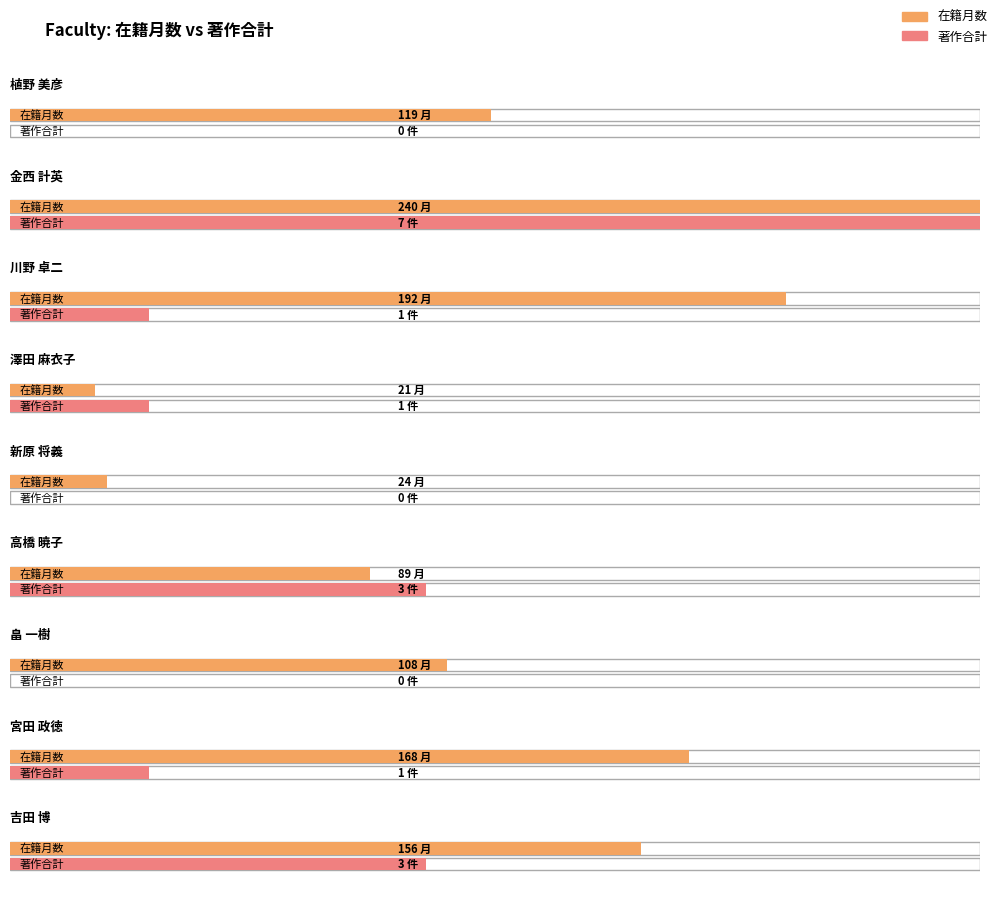

Which label corresponds to the largest value in the chart?

金西 計英